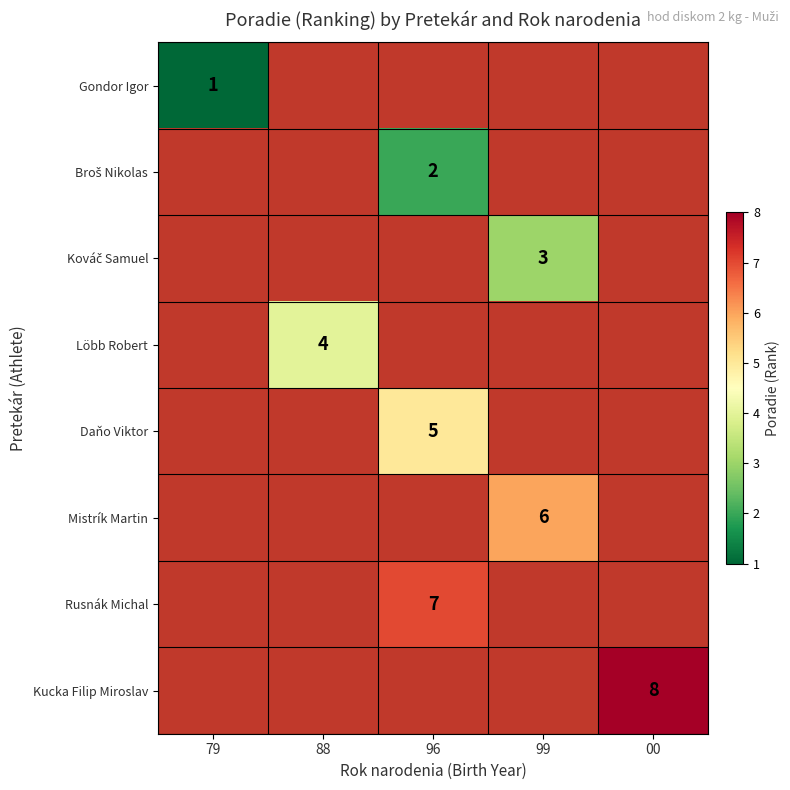

The Daňo Viktor series shows 8 at 96. True or false?

False